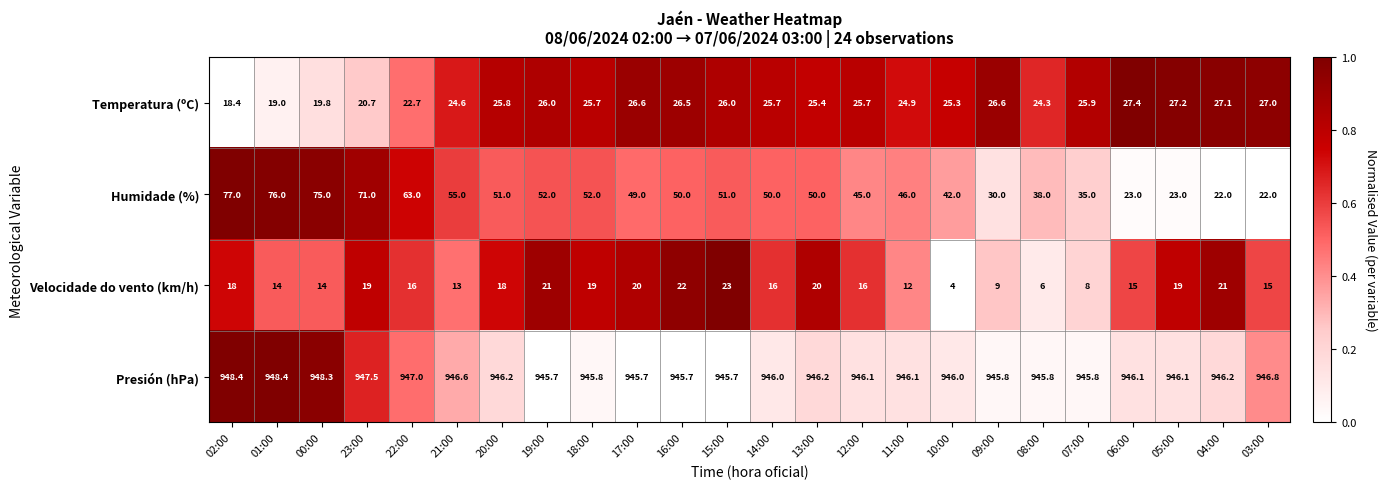

Which series has the largest total across all categories?

Presión (hPa)